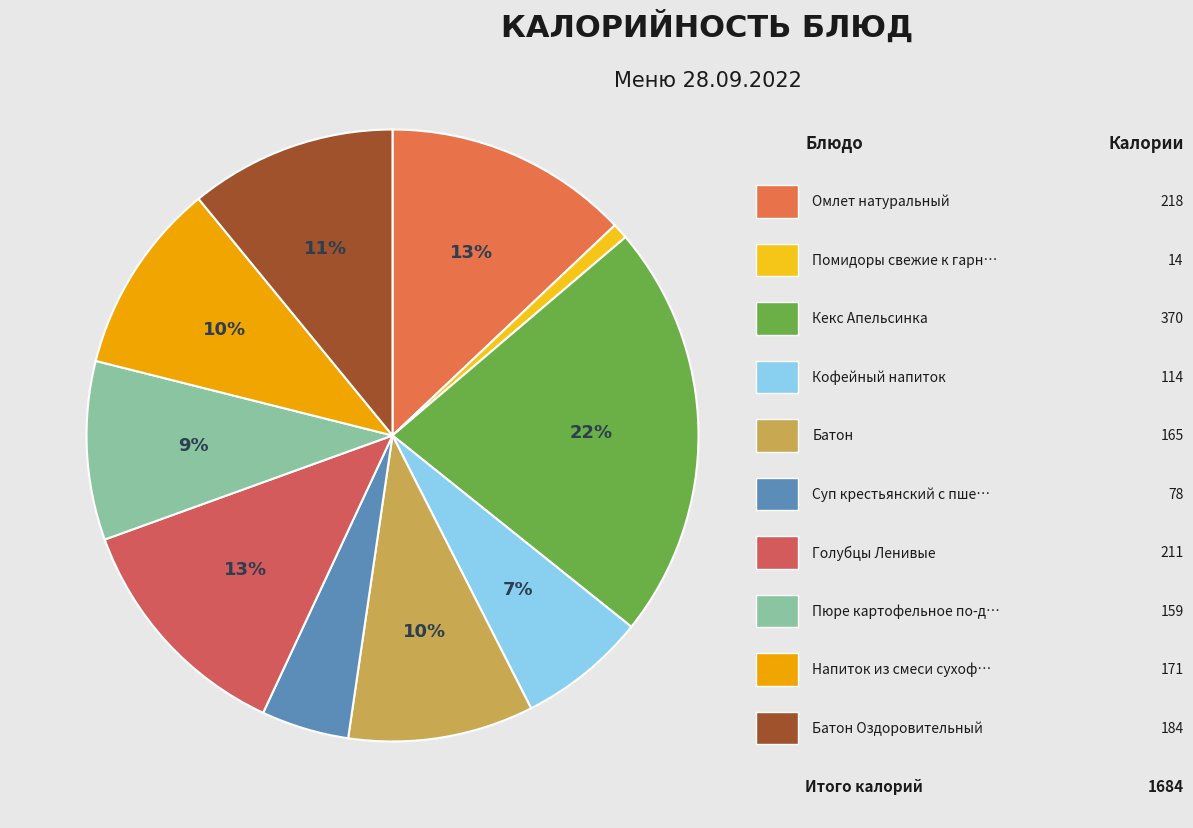

How many segments does this pie chart have?

10